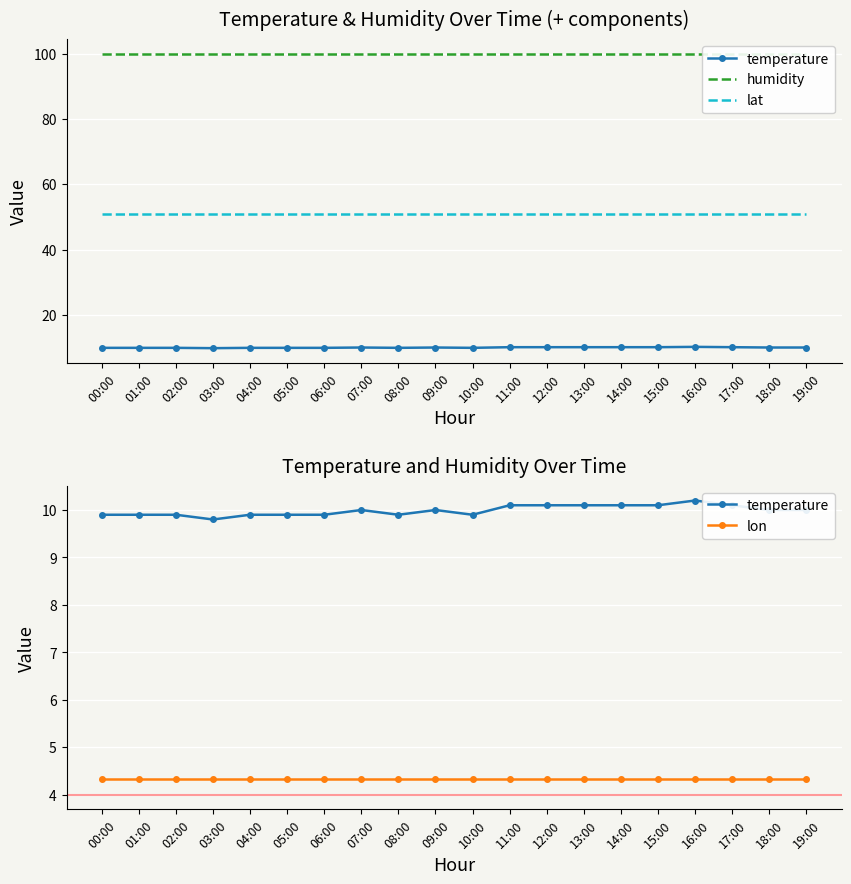

Which series has the largest range (max minus min)?

temperature